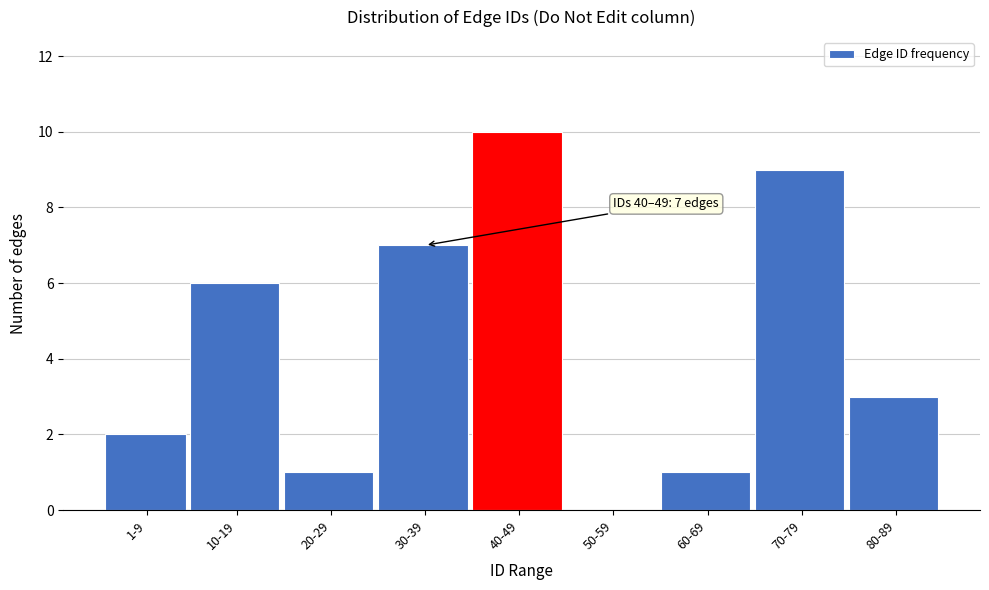

Reading left to right, transcribe all the data shown in this chart.

1-9=2	10-19=6	20-29=1	30-39=7	40-49=10	50-59=0	60-69=1	70-79=9	80-89=3